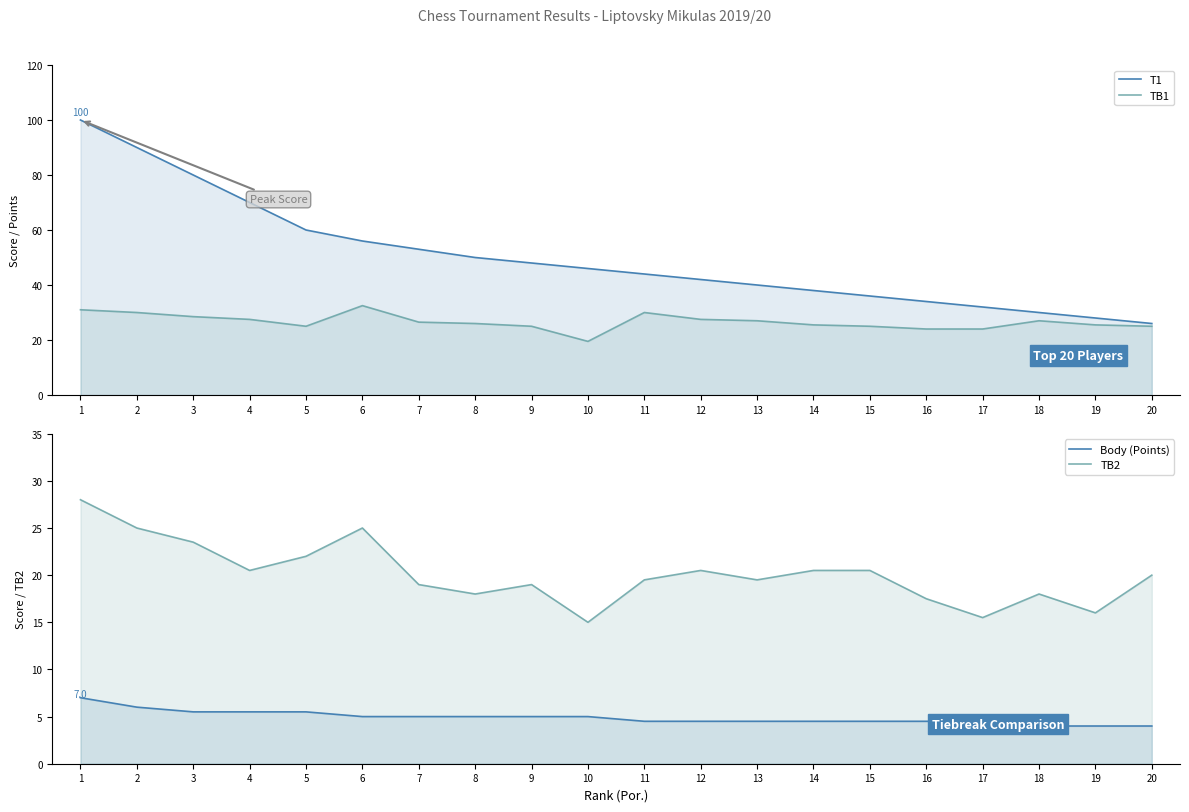

Is it true that Body (Points) equals 2.2 at 8?

False